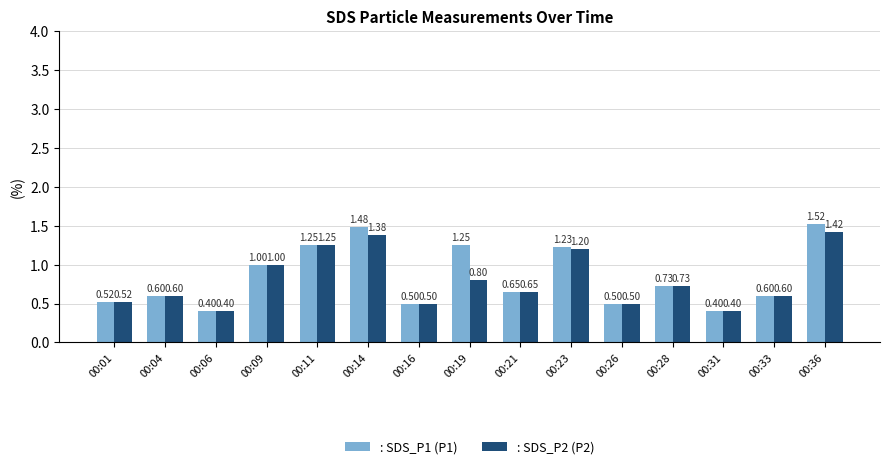

Count the : SDS_P1 (P1) values in the range 0 to 1.

10